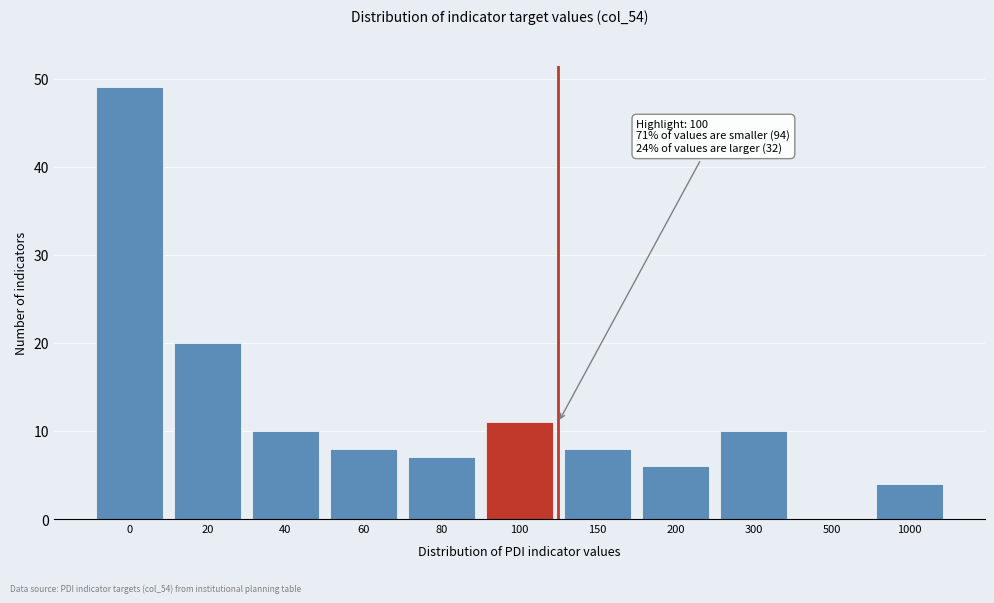

Reading left to right, extract all data points from this chart.

0=49	20=20	40=10	60=8	80=7	100=11	150=8	200=6	300=10	500=0	1000=4